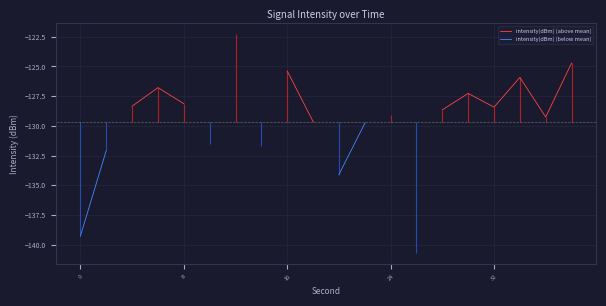

Where is the first local maximum for intensity(dBm) (above mean)?

24